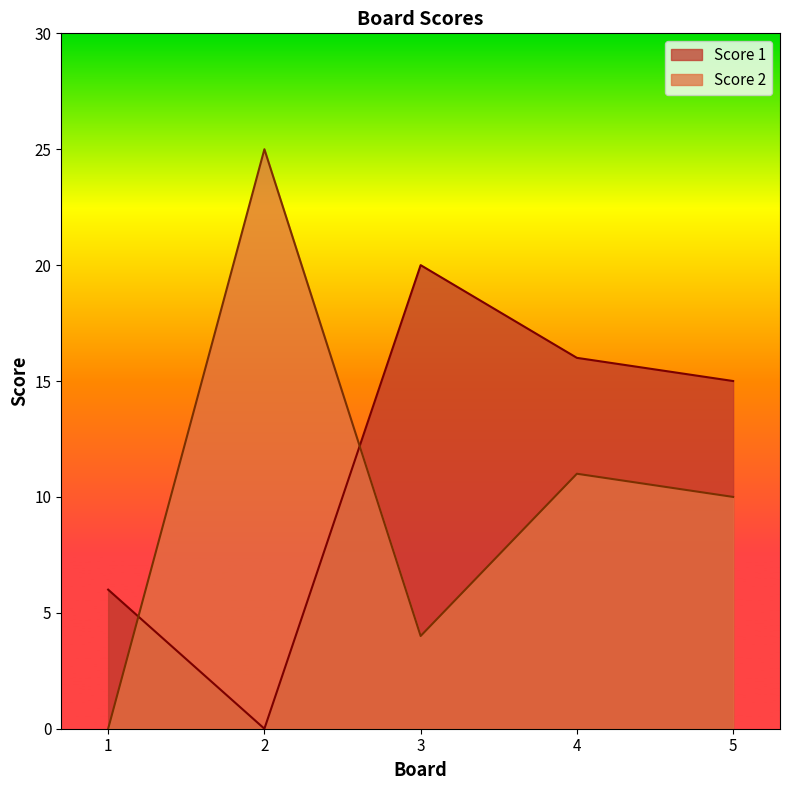

What is the value of the Score 1 point at the 1st from the left?

6